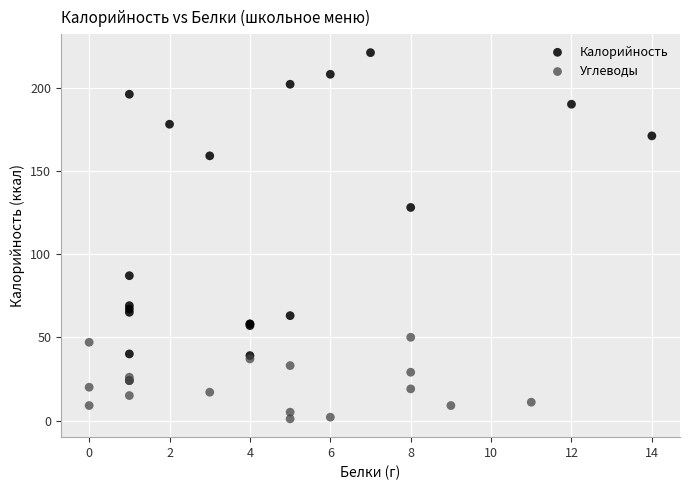

Which series reaches the maximum Y coordinate?

Калорийность